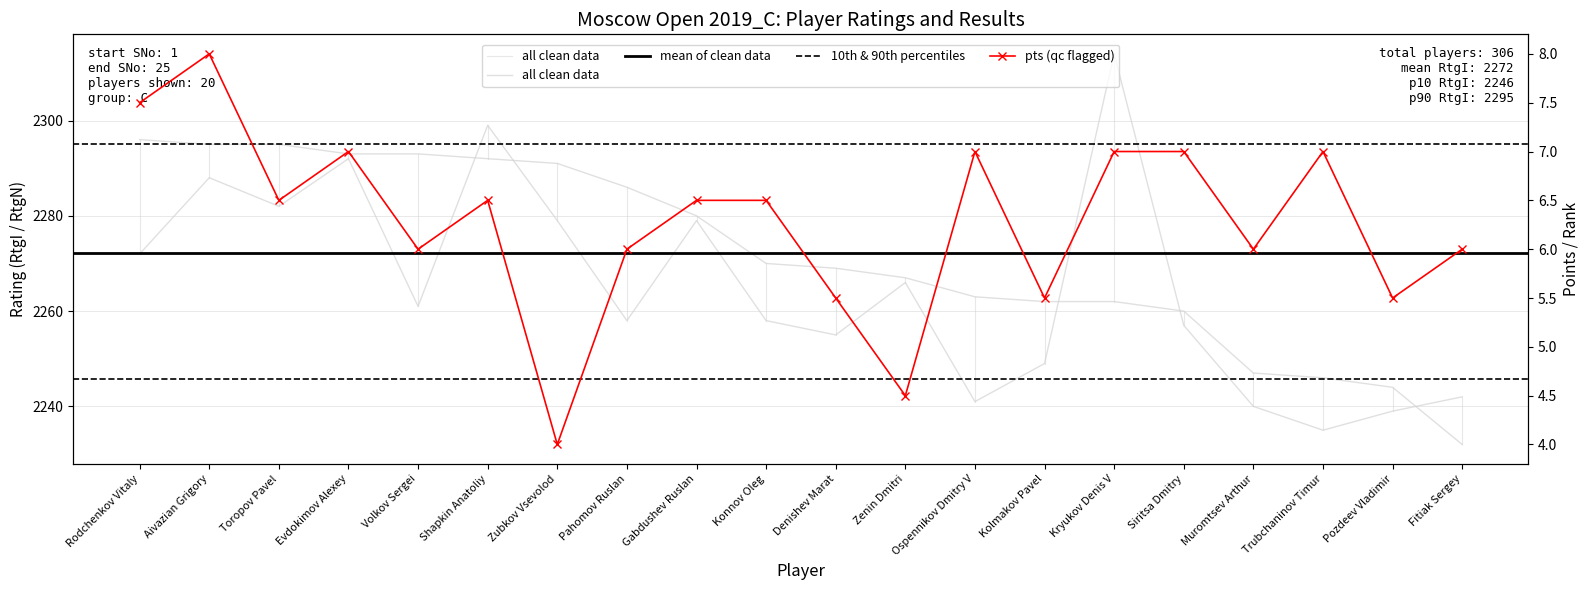

What is the total value across all series at Shapkin Anatoliy?

4597.5